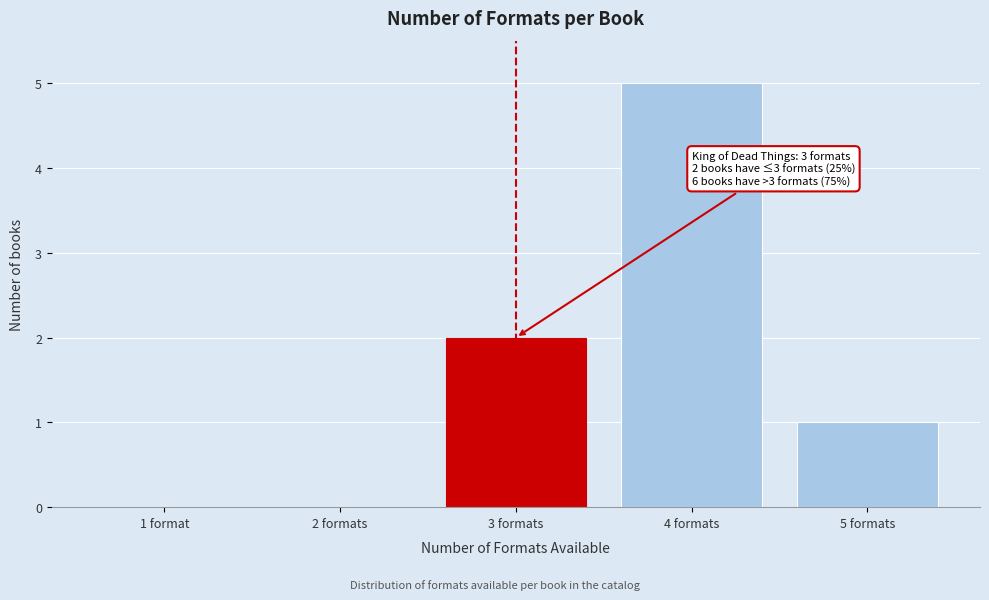

Reading right to left, what are all the values shown in this chart?

5 formats=1	4 formats=5	3 formats=2	2 formats=0	1 format=0